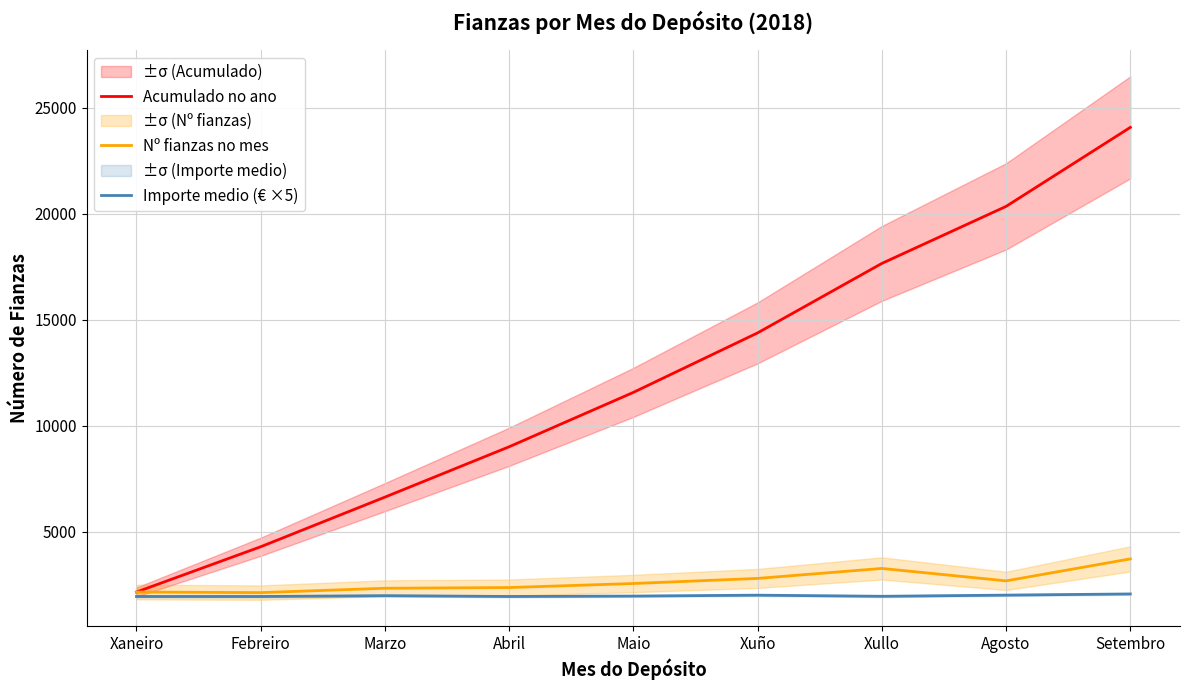

At which label does Importe medio (€ ×5) reach its minimum?

Xaneiro